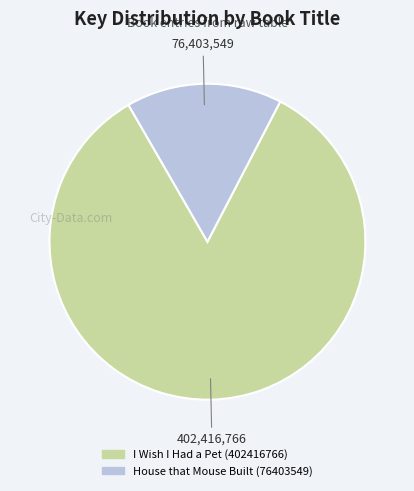

True or false: House that Mouse Built (76403549) accounts for 27% of the total.

False